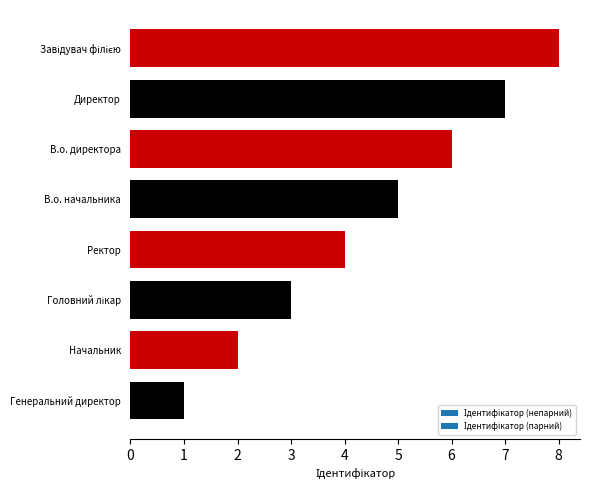

What is the difference between the values at Ректор and В.о. директора?

2